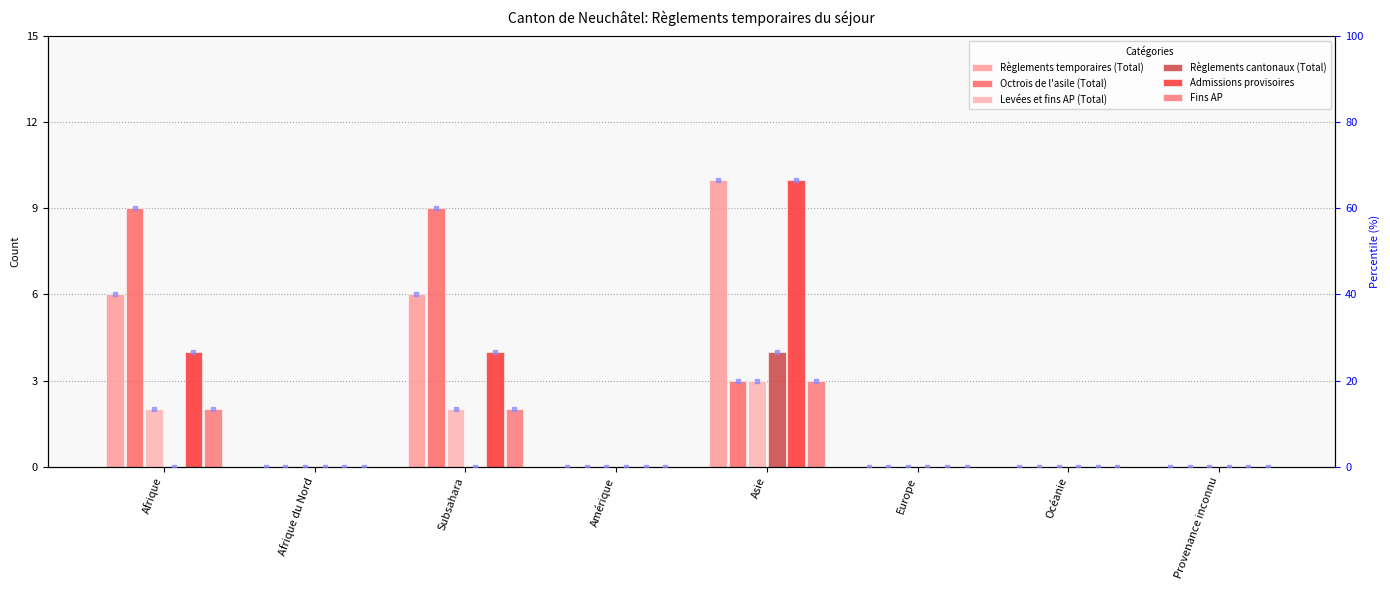

What is the total value across all series at Subsahara?

23